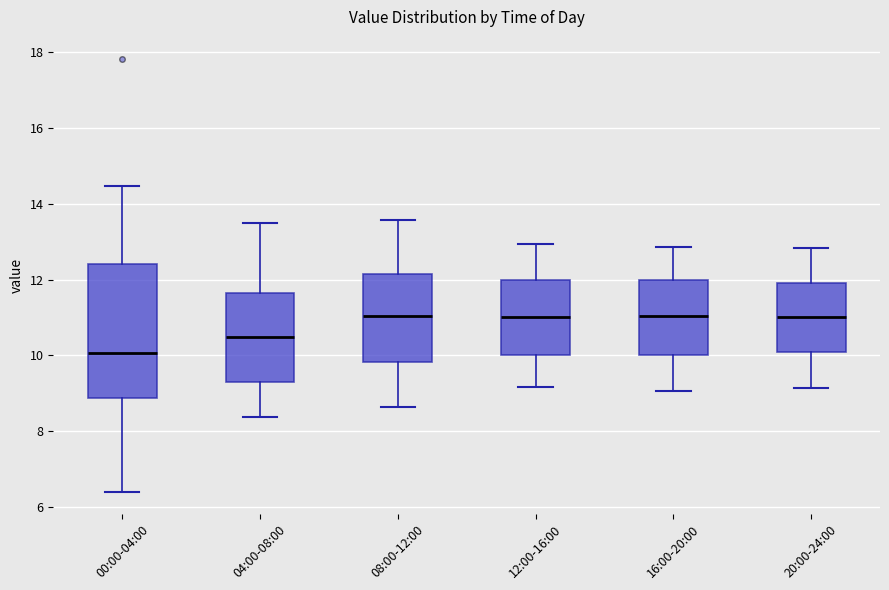

Reading left to right, read every box against the y-axis: the position of its median line, the range the box covers, and the ends of its whiskers. The values are not printed on the chart, so give them approximately, as read against the axis.

00:00-04:00: median 10.0, box 8.8 to 12.4, whiskers 6.4 to 14.4
04:00-08:00: median 10.4, box 9.2 to 11.6, whiskers 8.4 to 13.6
08:00-12:00: median 11.0, box 9.8 to 12.2, whiskers 8.6 to 13.6
12:00-16:00: median 11.0, box 10.0 to 12.0, whiskers 9.2 to 13.0
16:00-20:00: median 11.0, box 10.0 to 12.0, whiskers 9.0 to 12.8
20:00-24:00: median 11.0, box 10.0 to 12.0, whiskers 9.2 to 12.8